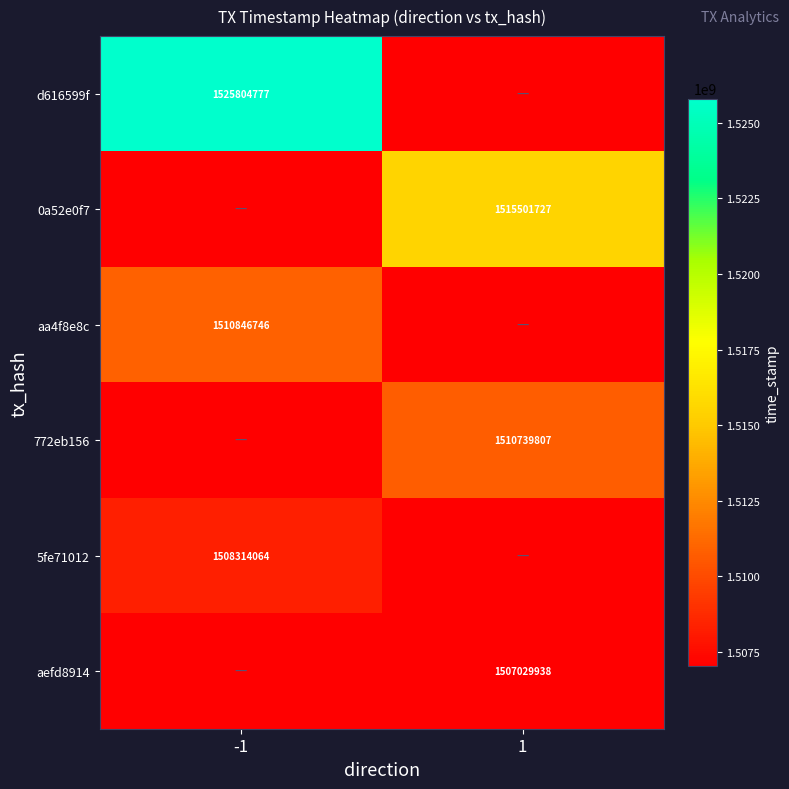

The value of d616599f at -1 is 321853693. True or false?

False